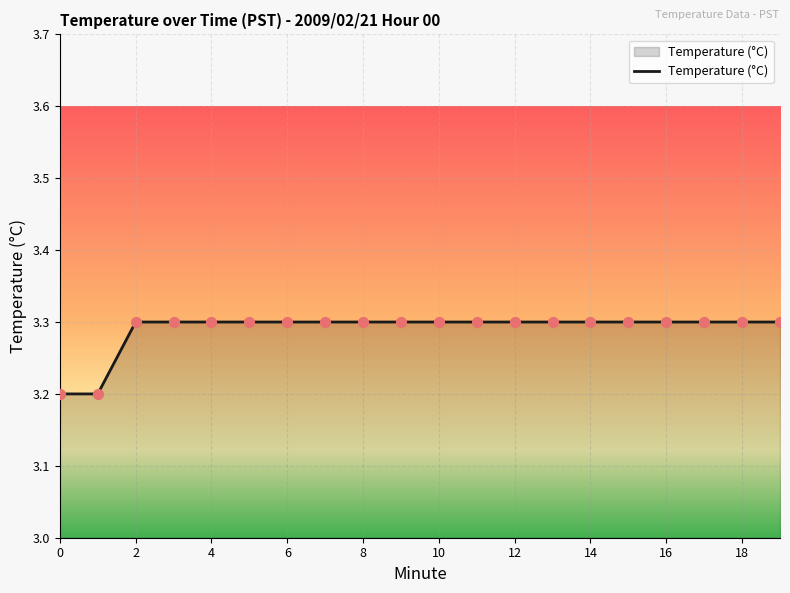

What is the greatest value displayed?

3.3